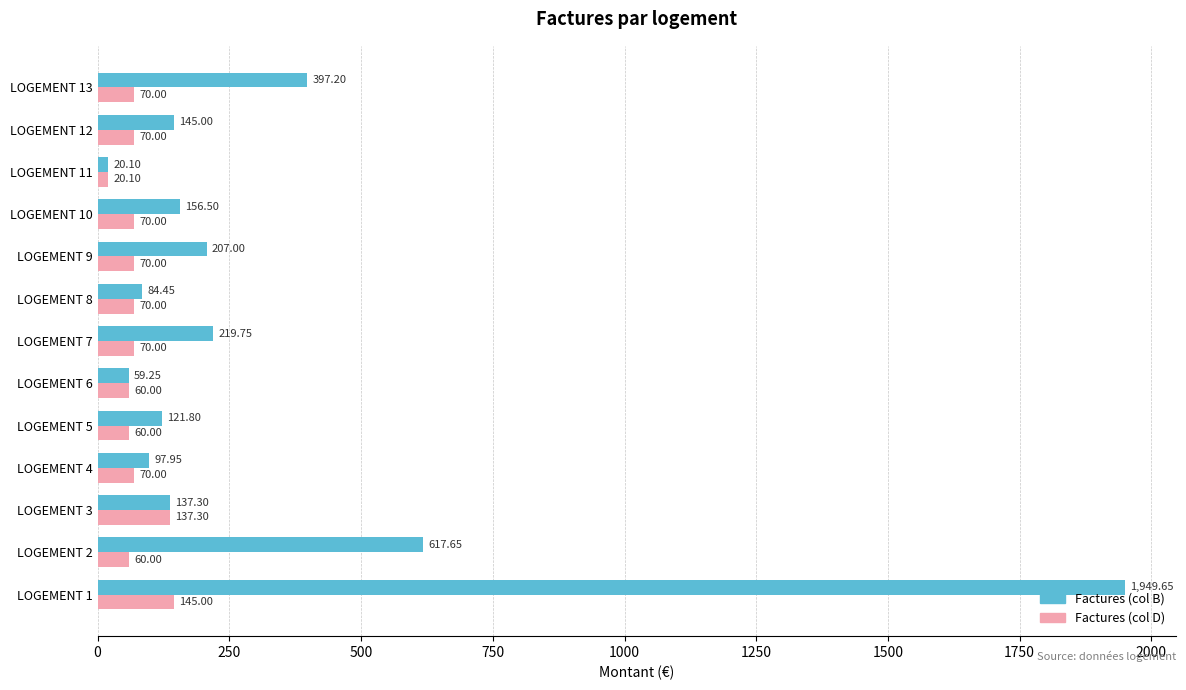

What is the difference between the maximum and second lowest values in the Factures (col D) series?

85.0